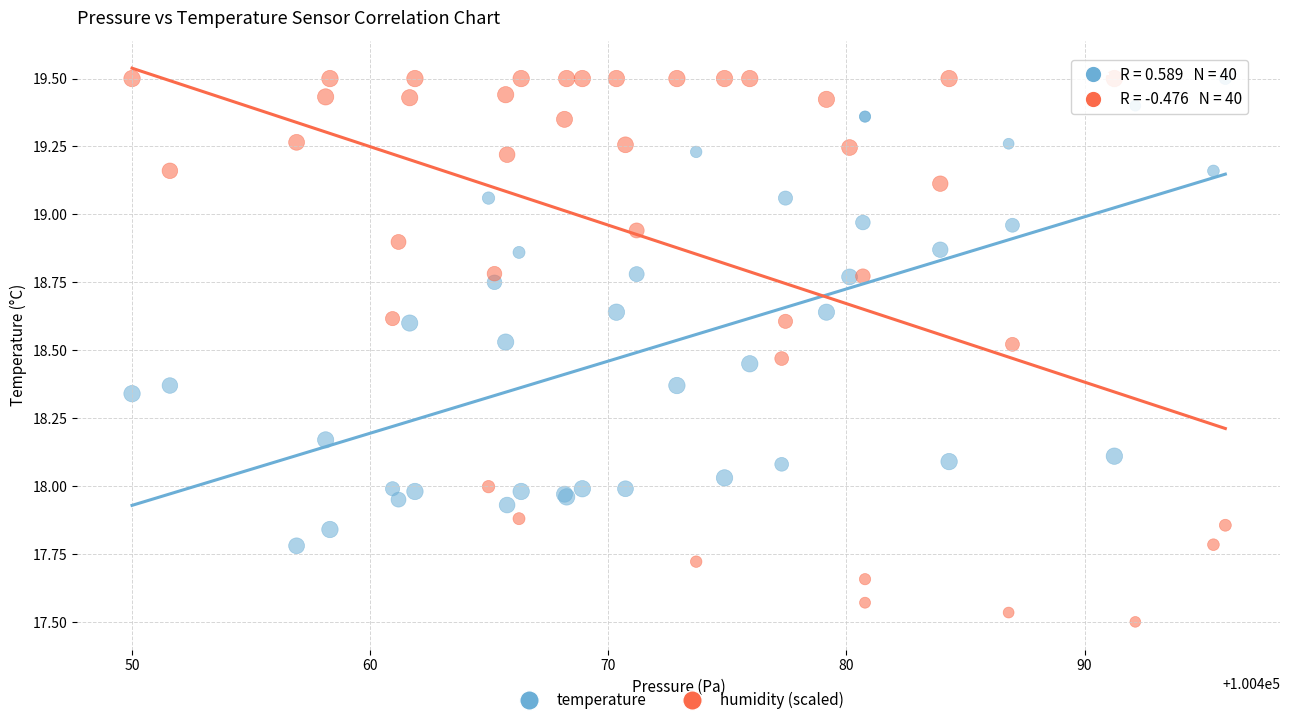

Which series has the widest spread of Y values?

humidity (scaled)